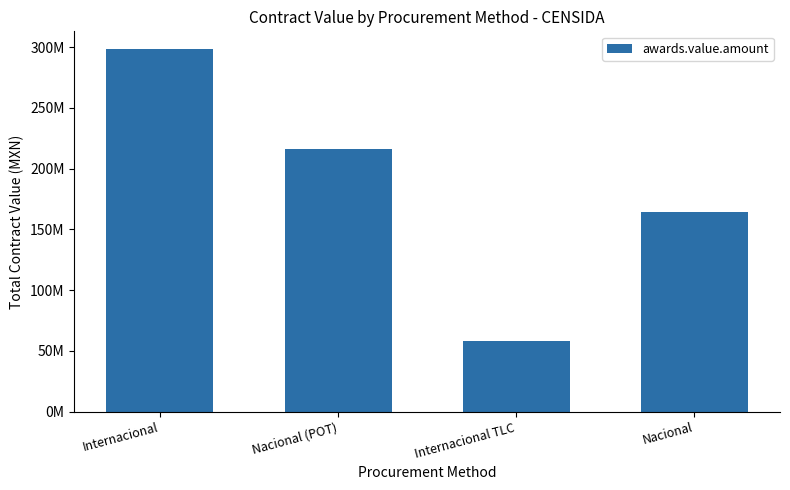

Where does the data first go above 215790831?

Internacional